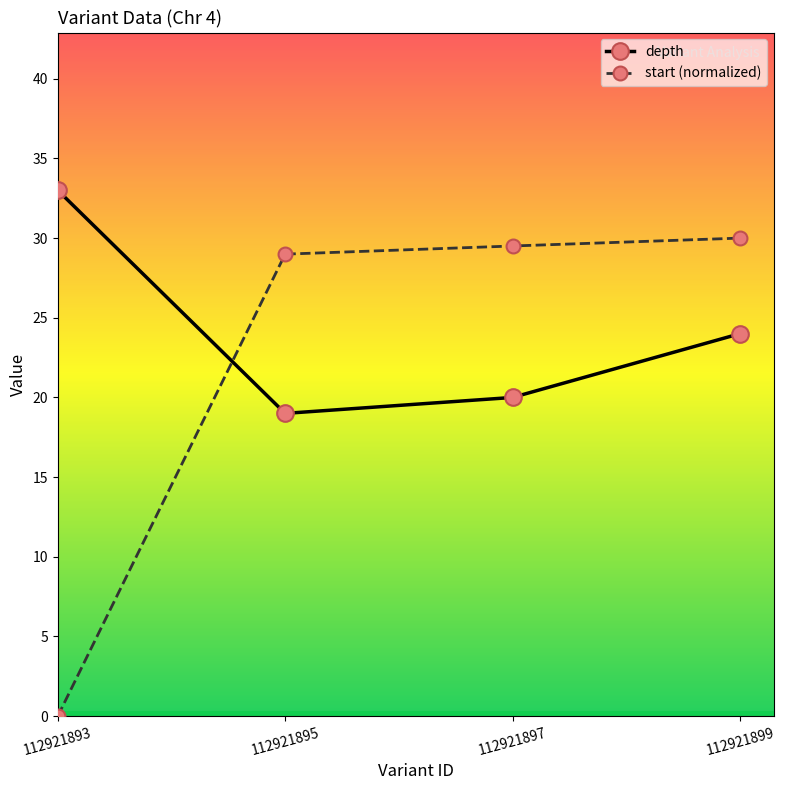

What is the maximum value shown in the chart?

33.0